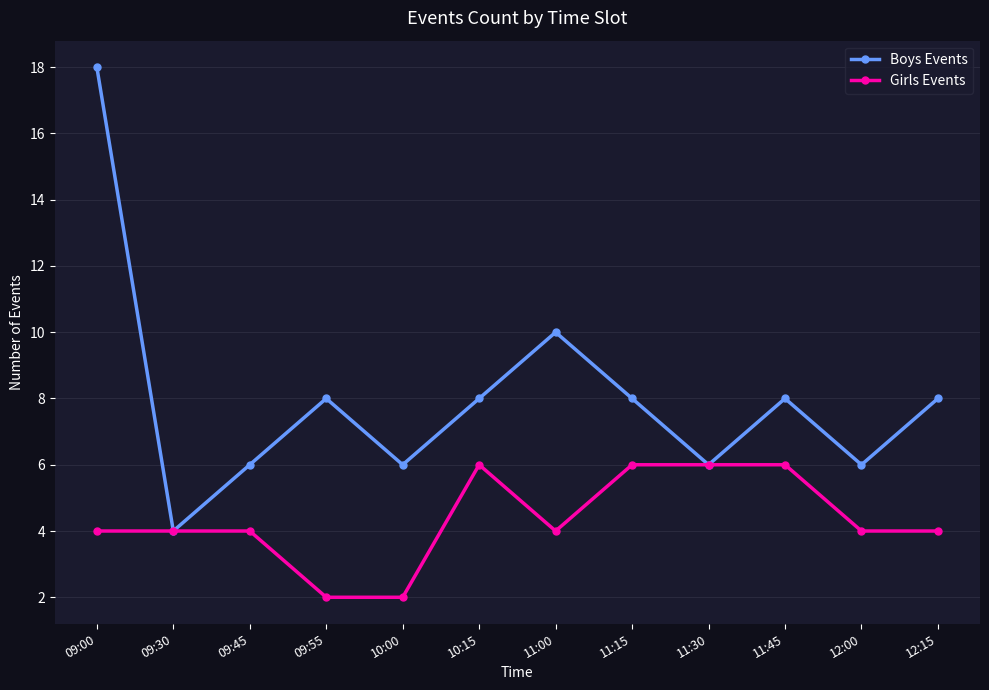

What are all the series names shown in the legend?

Boys Events, Girls Events